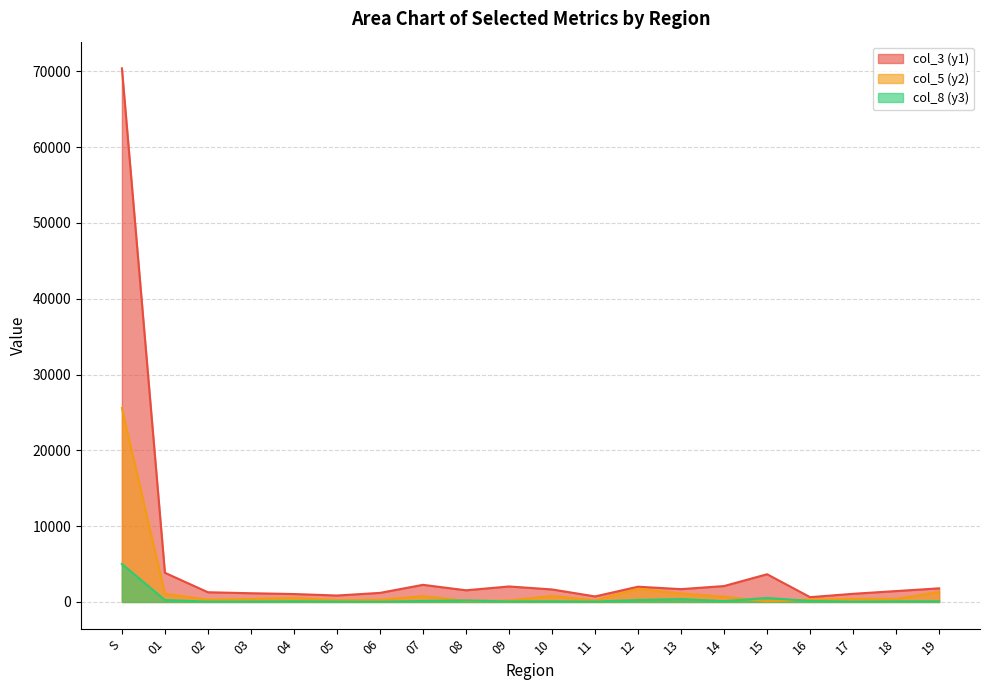

At which label does col_8 (y3) reach its peak?

S